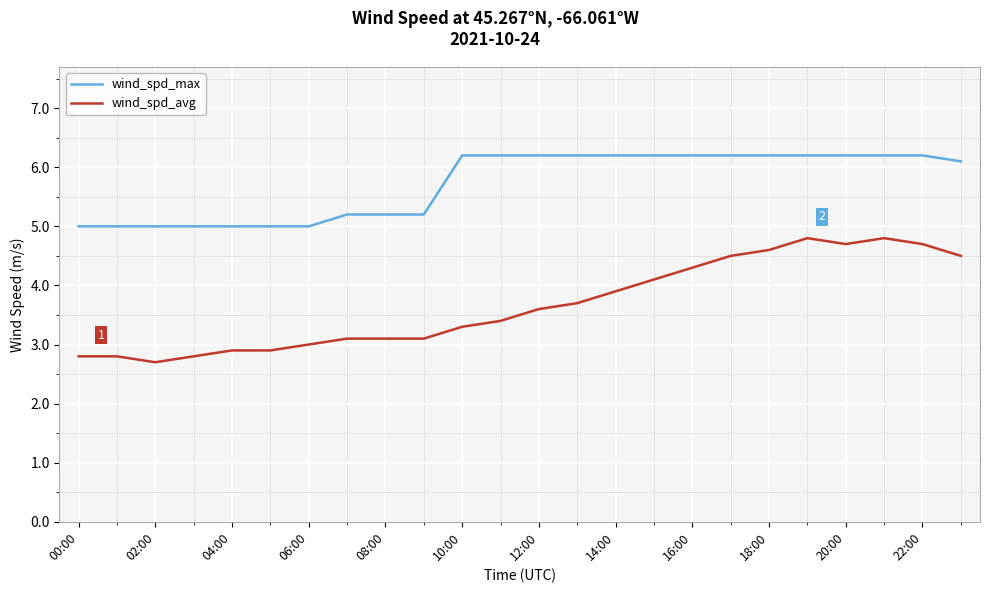

Which series has the largest total across all categories?

wind_spd_max